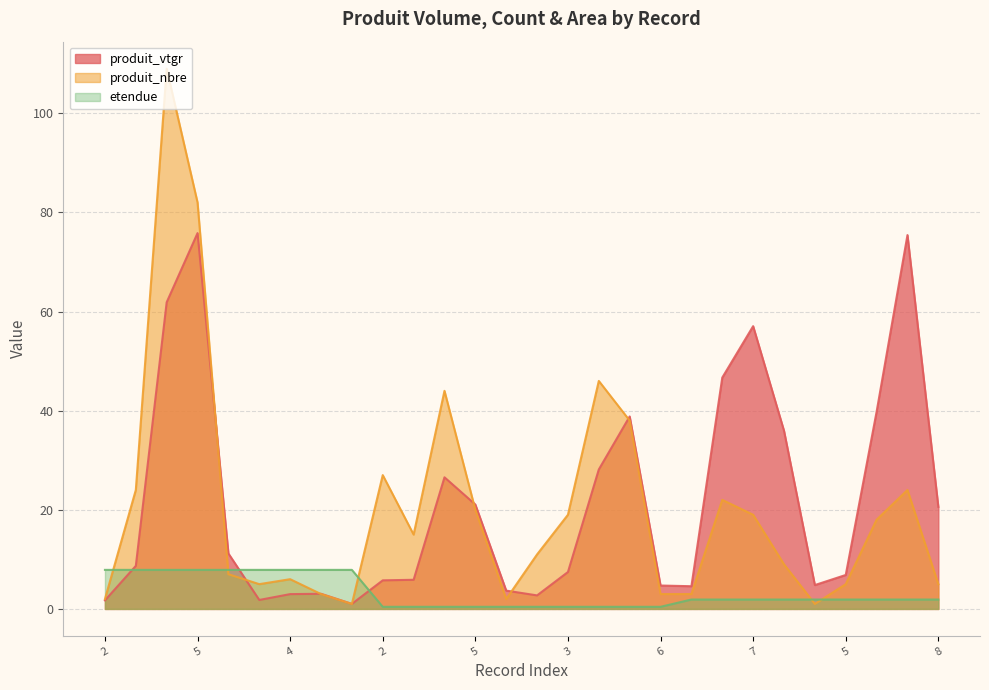

At which category does produit_vtgr reach its first local valley?

3